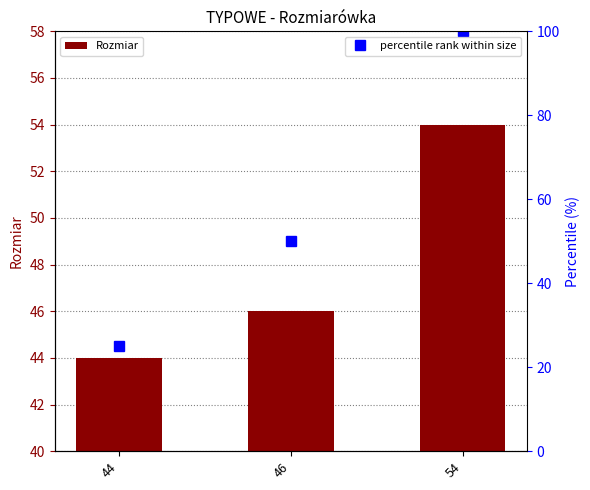

List the labels in order of Rozmiar value, smallest first.

44, 46, 54